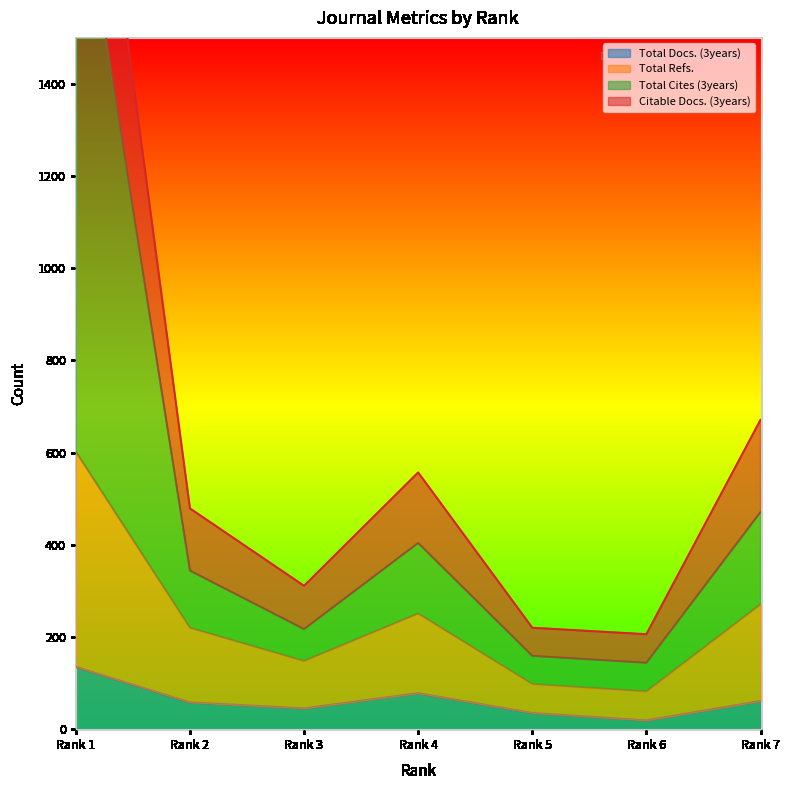

What is the value of the Total Cites (3years) point at the 4th from the left?

404